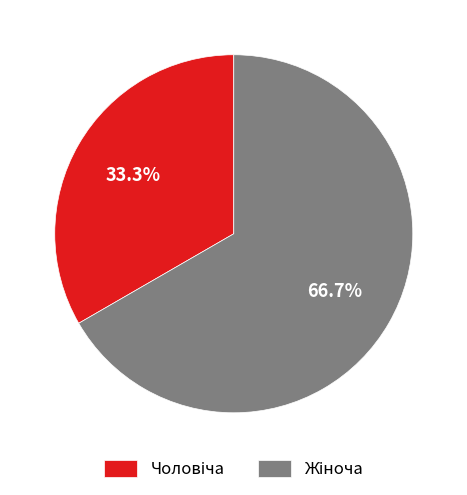

To the nearest percent, what is the average slice percentage?

50%